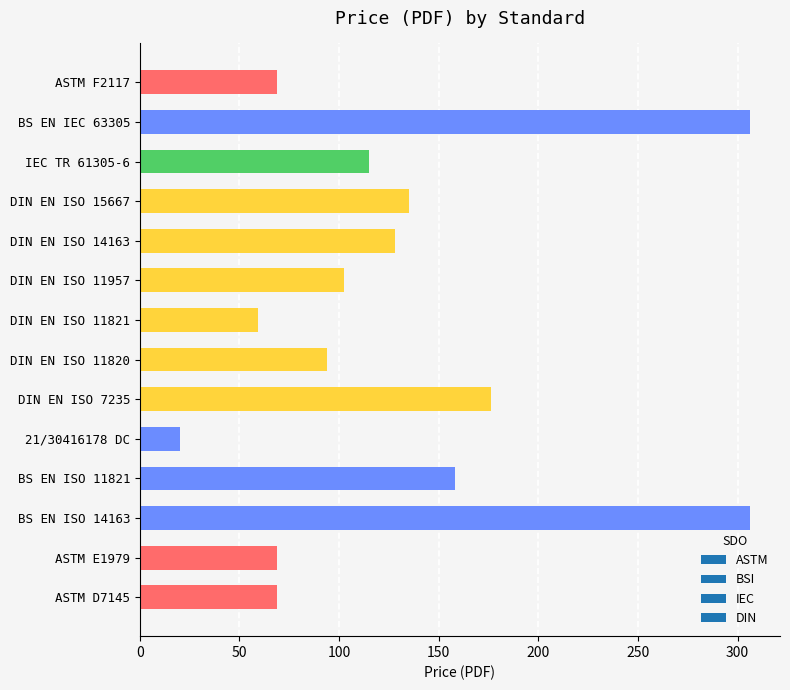

What is the ratio of the value at DIN EN ISO 11957 to the value at DIN EN ISO 11820?

1.1